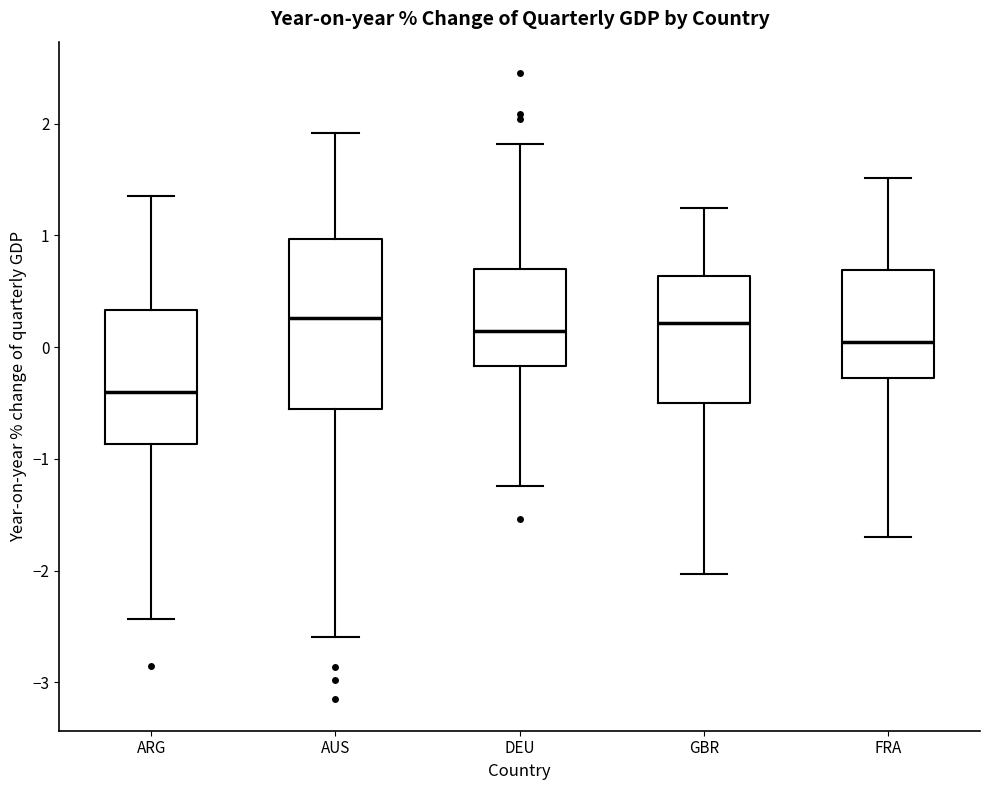

Comparing the boxes themselves (not the whiskers), which one is the tallest?

AUS